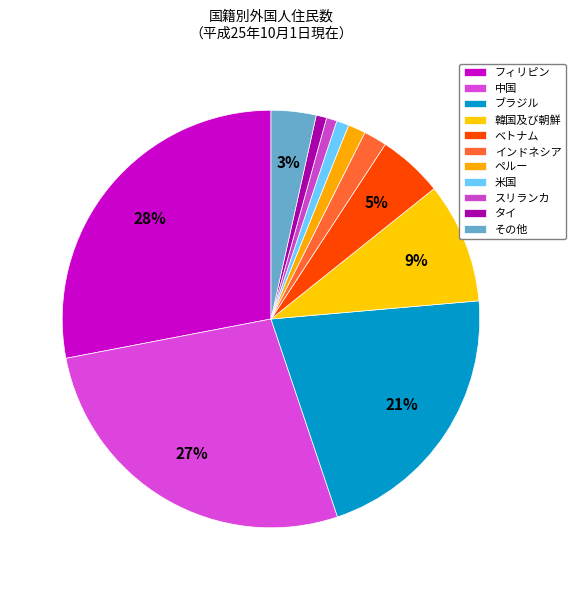

To the nearest percent, what is the average slice percentage?

9%